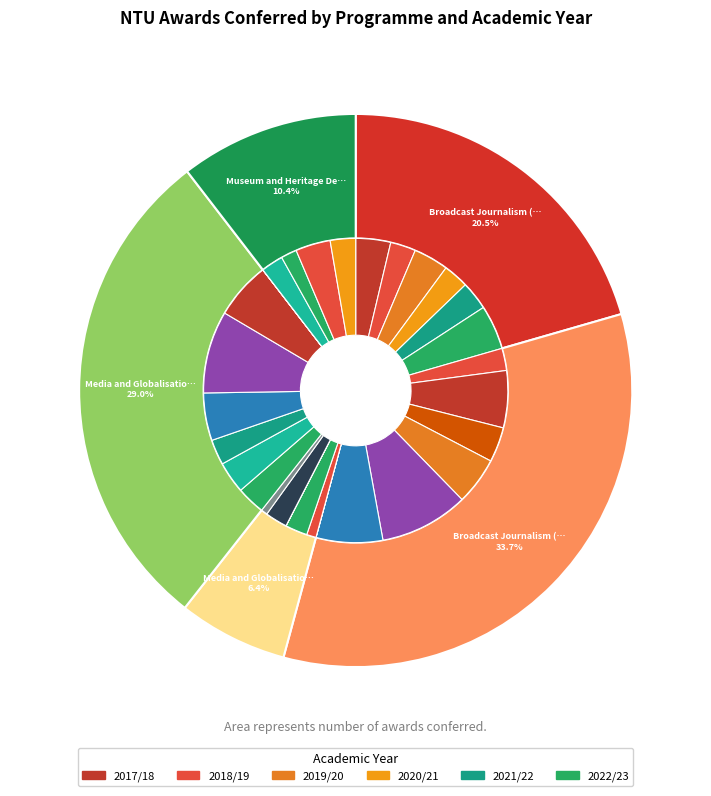

To the nearest percent, what portion does 2019/20 represent?

23%